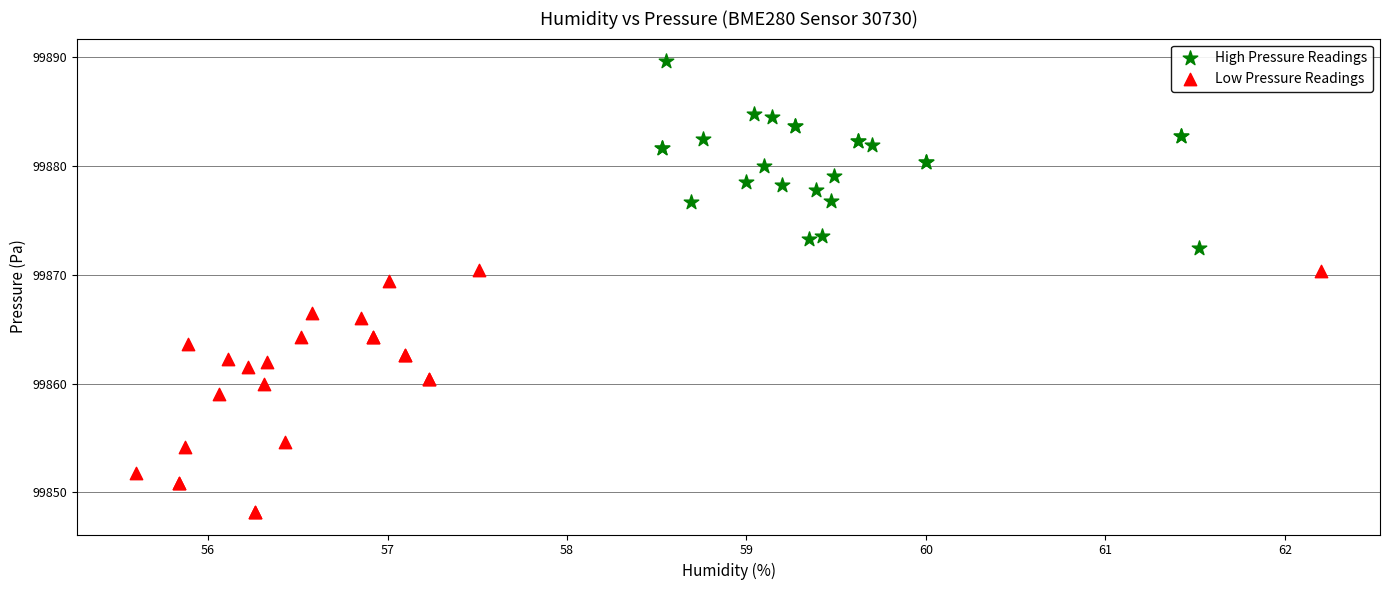

Which series has the largest Y range (max minus min)?

Low Pressure Readings